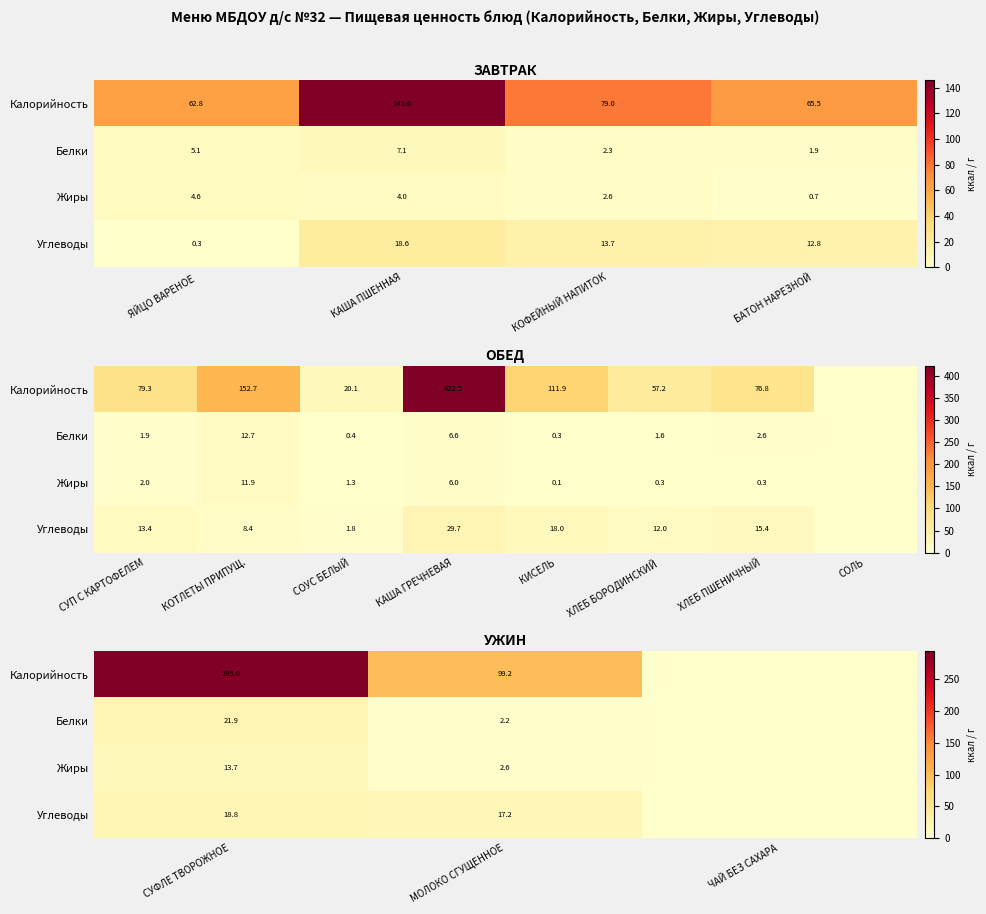

At which label does Углеводы reach its peak?

СУФЛЕ ТВОРОЖНОЕ